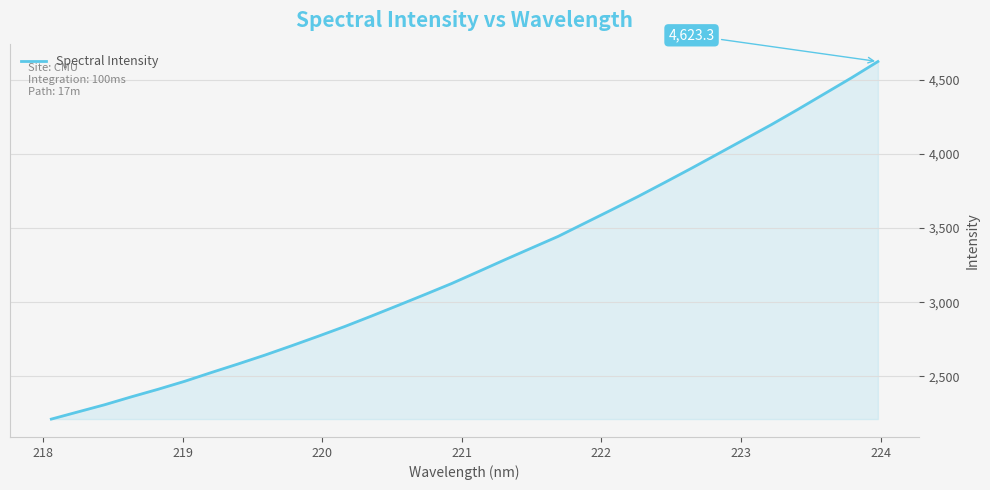

What is the minimum value shown in the chart?

2211.3